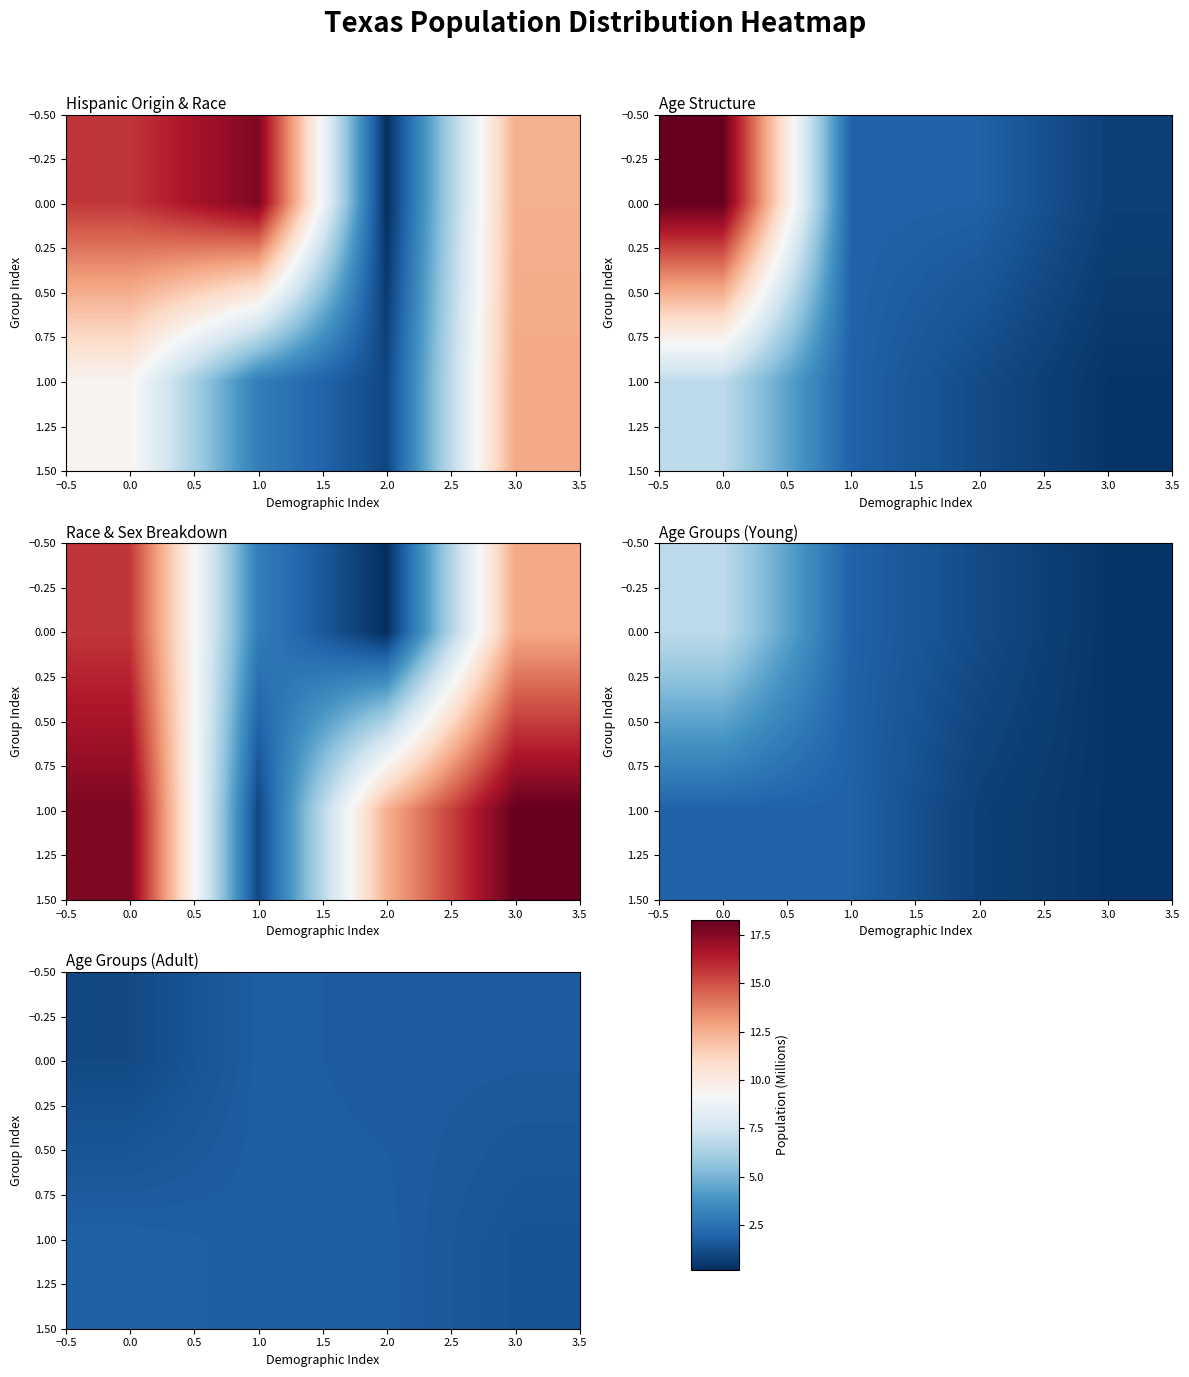

What is the sum of all 1.00 values?

6.8